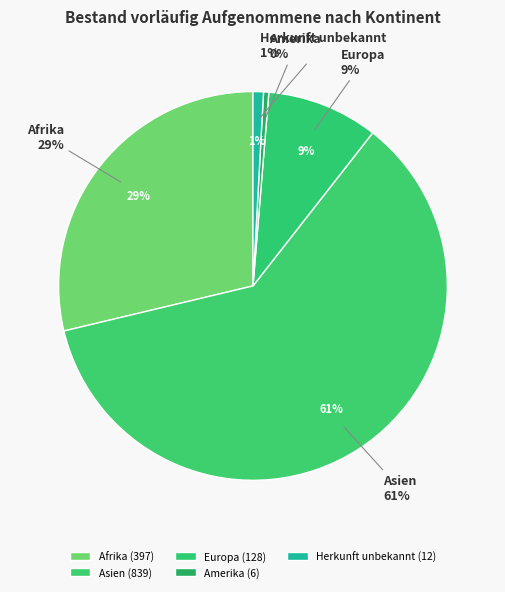

Which has a higher value, Europa or Herkunft unbekannt?

Europa